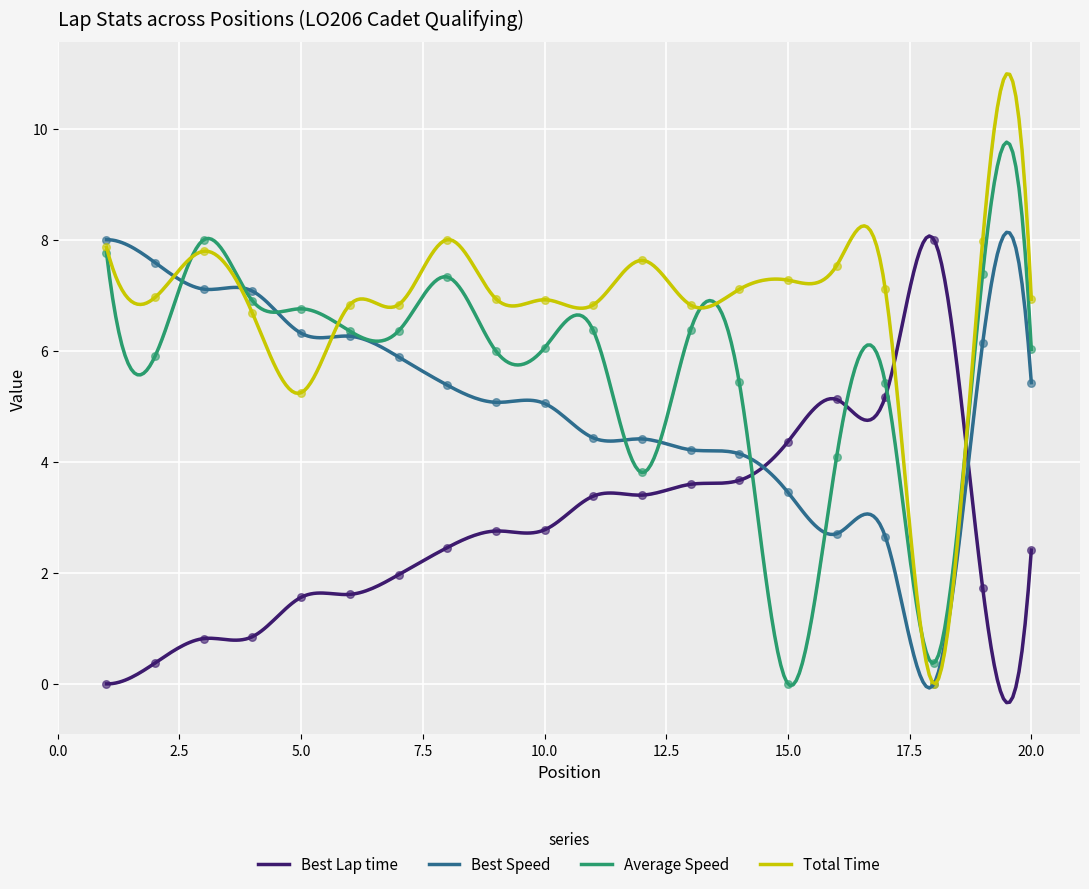

Which series has the widest spread of Y values?

Best Lap time